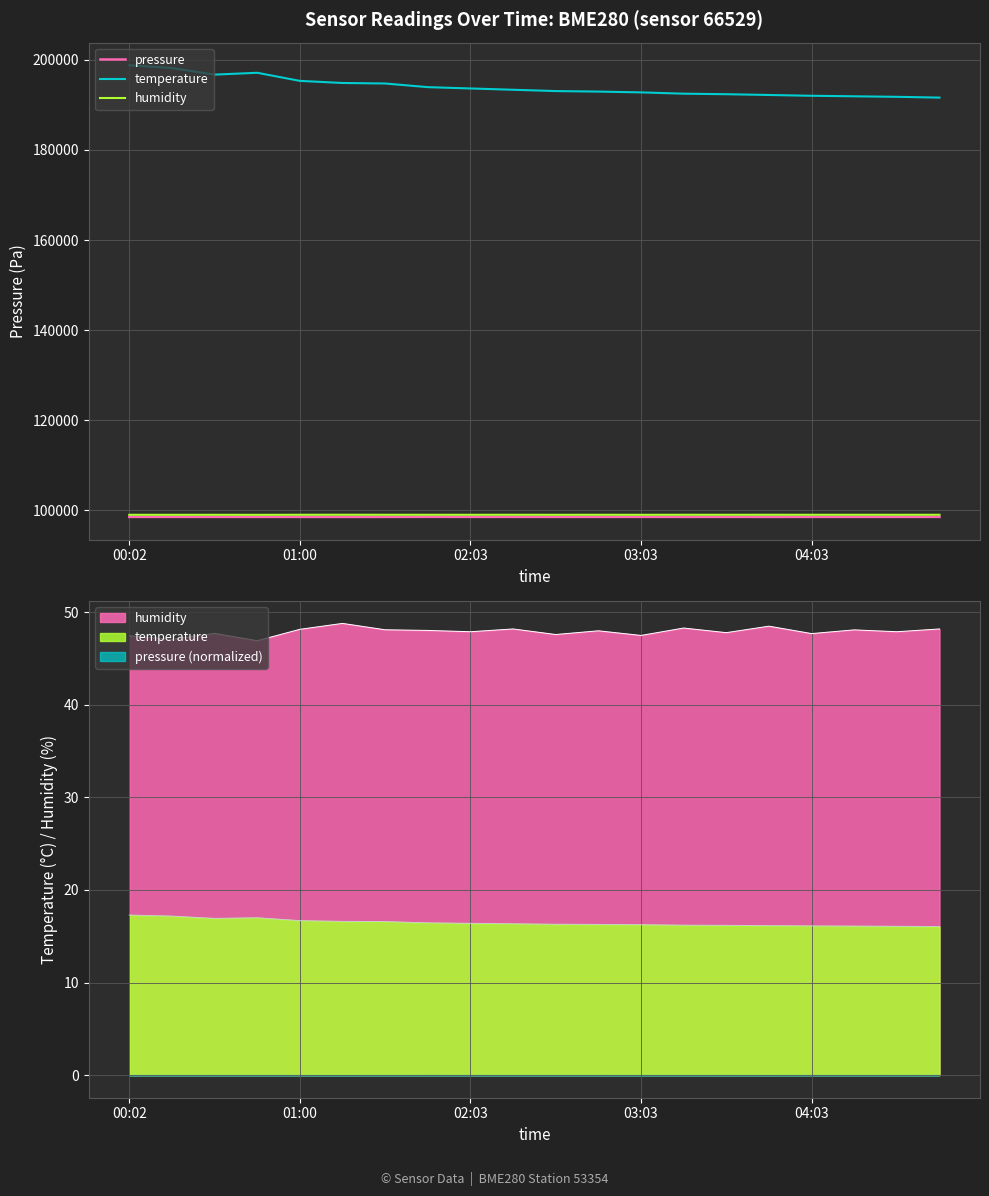

Is it true that temperature equals 293912.1 at 7?

False